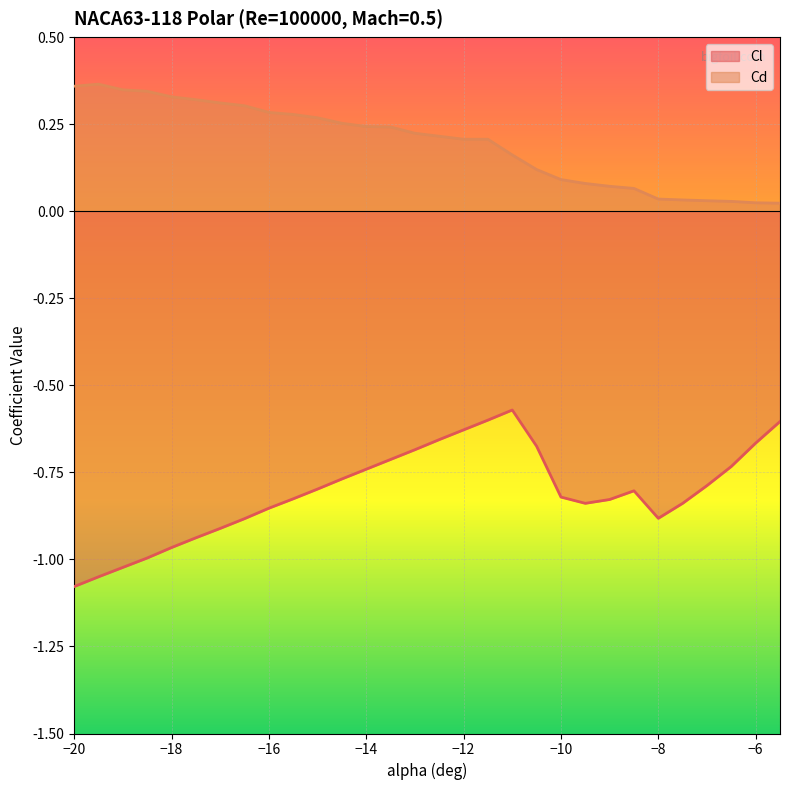

What is the maximum value for Cl?

-0.6